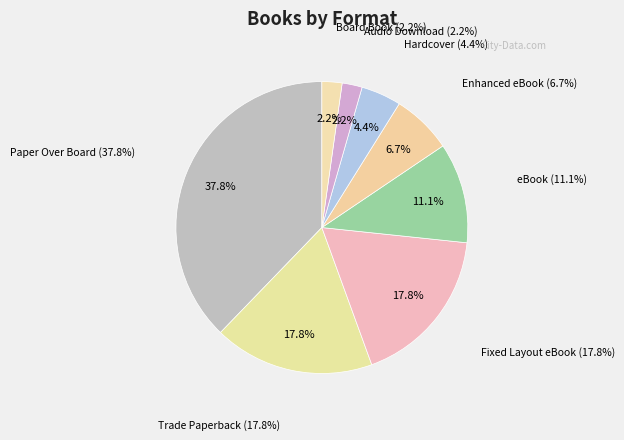

Is it true that Hardcover is 4% of the pie?

True